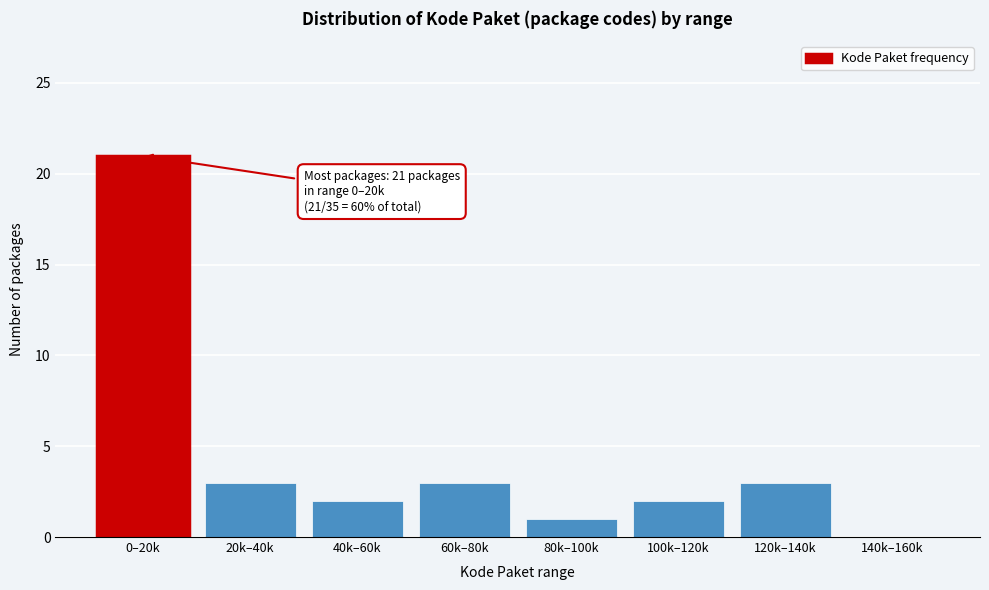

Reading left to right, extract all data points from this chart.

0–20k=21	20k–40k=3	40k–60k=2	60k–80k=3	80k–100k=1	100k–120k=2	120k–140k=3	140k–160k=0